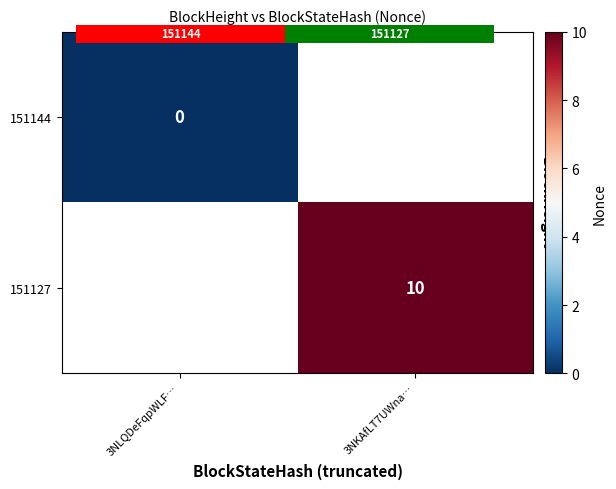

Which has a higher value, 3NLQDeFqpWLF… or 3NKAfLT7UWna…?

3NKAfLT7UWna…